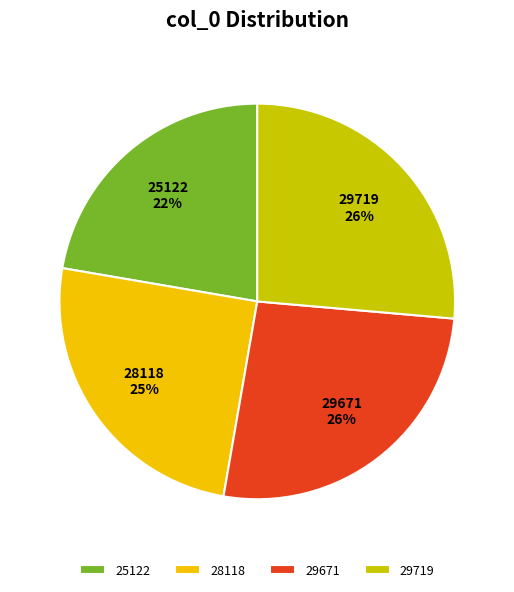

Combined, do 29719 and 28118 account for over 50%?

Yes